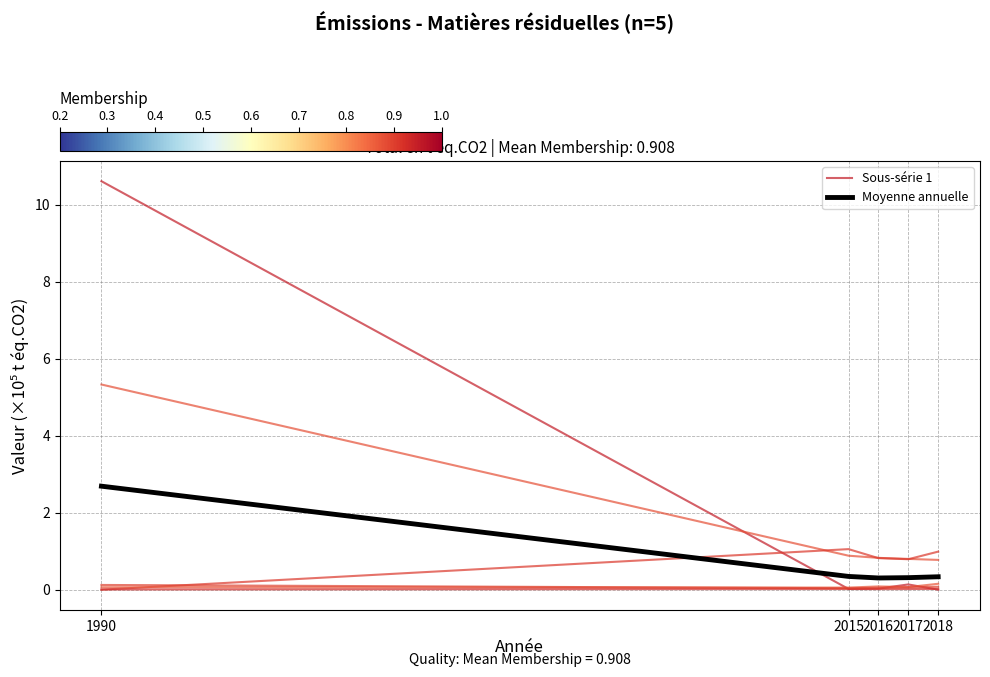

What is the sum of all Sous-série 1 values?

10.8